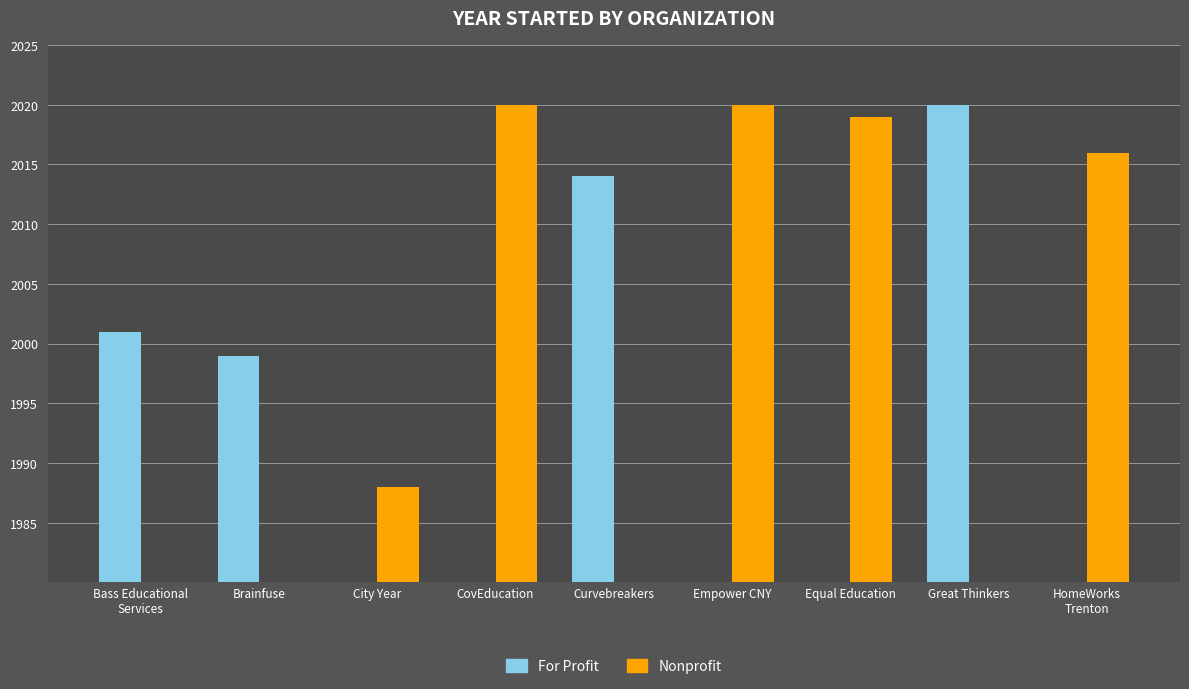

What position from the right is CovEducation?

6